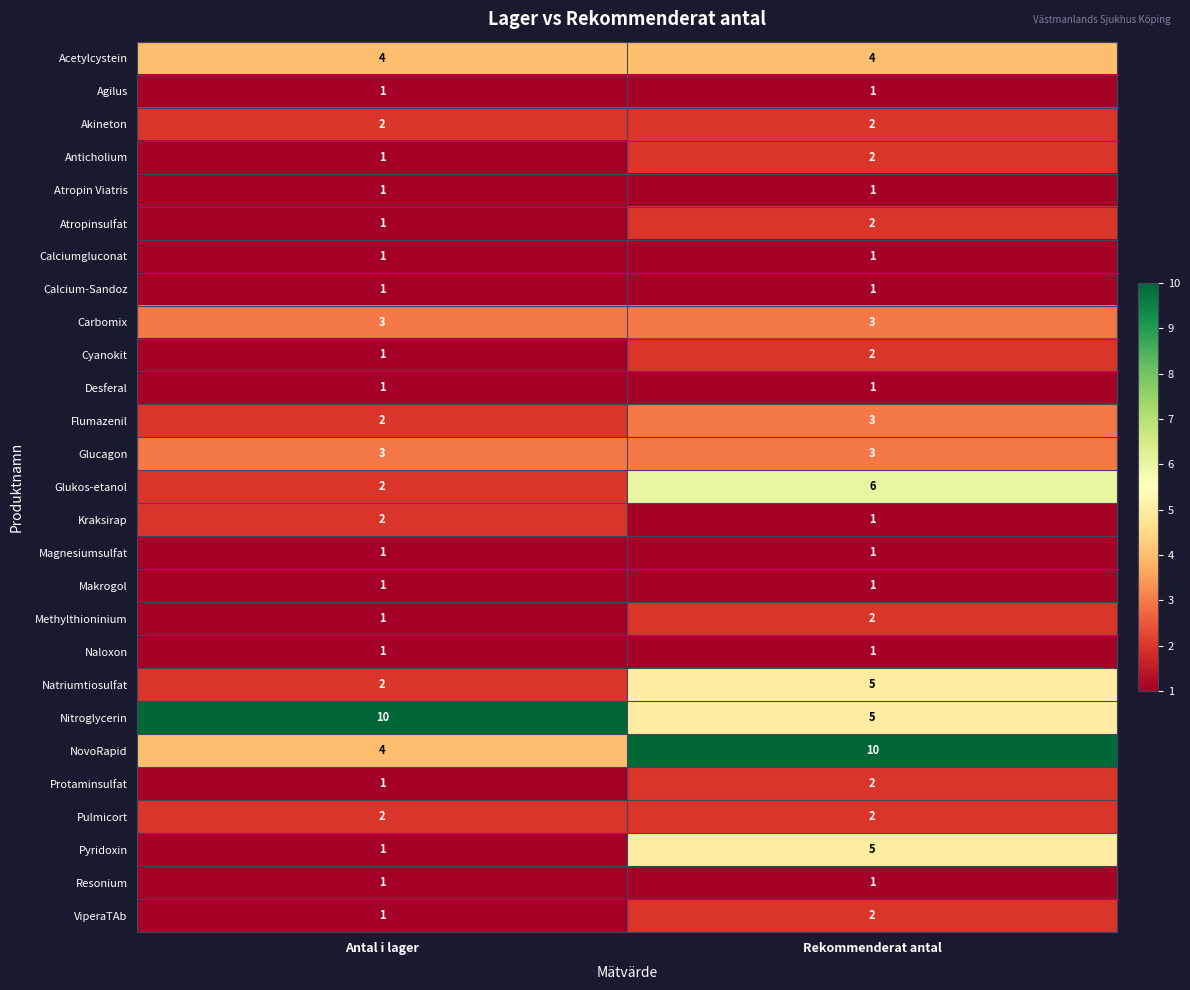

What is the highest value of the Flumazenil series?

3